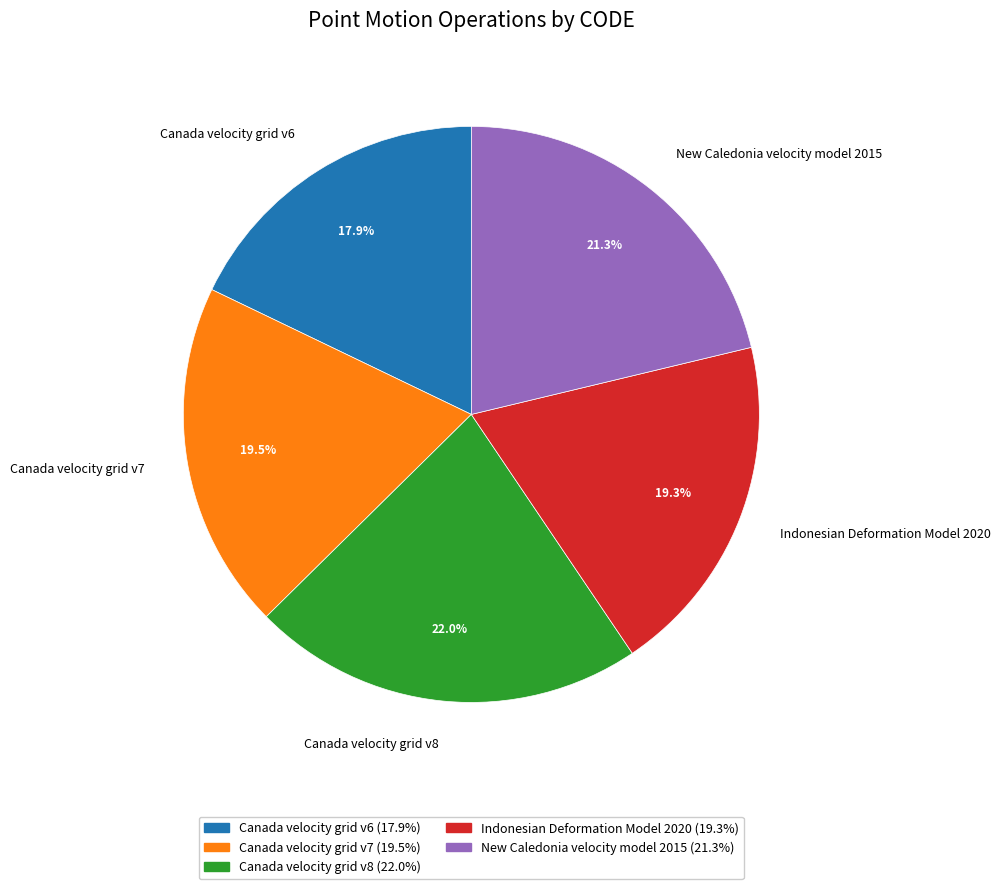

Does Indonesian Deformation Model 2020 account for over 50% of the chart?

No